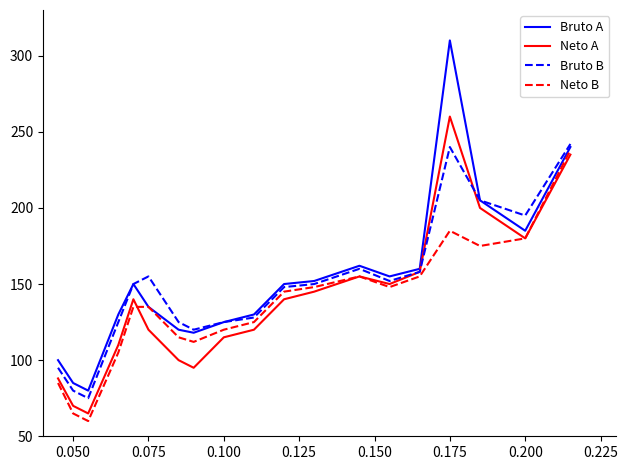

How many lines are shown in the chart?

4